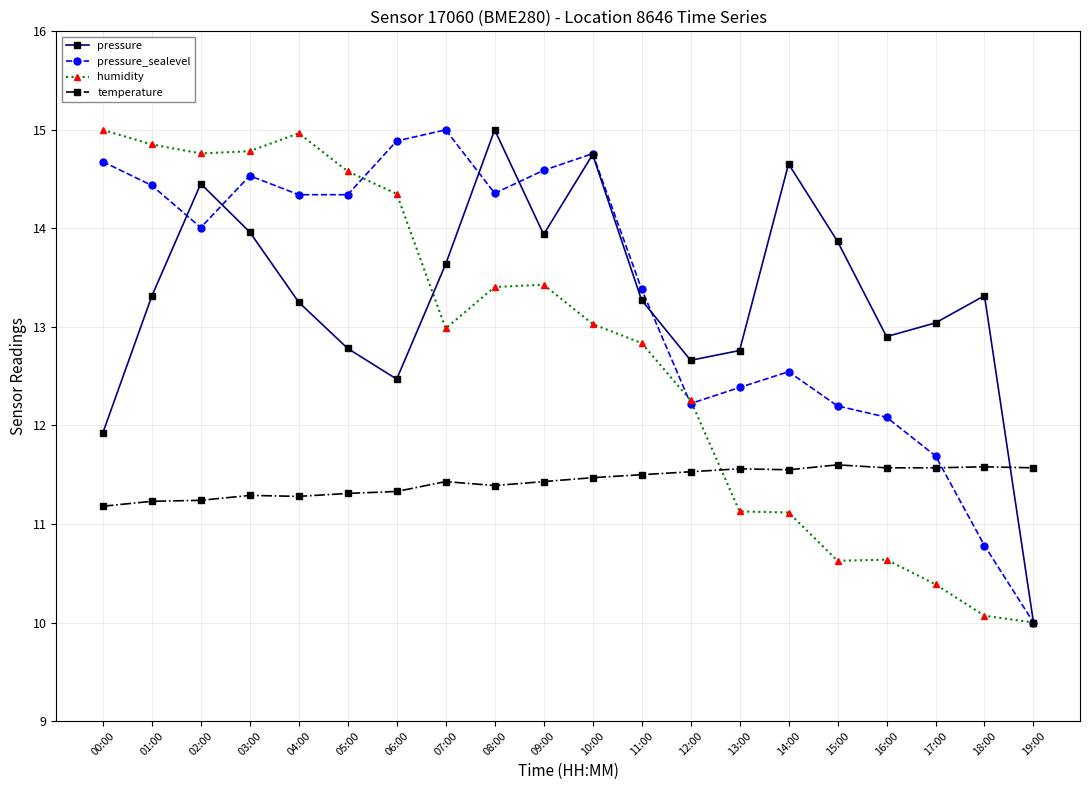

Which series changed the most between 01:00 and 02:00?

pressure